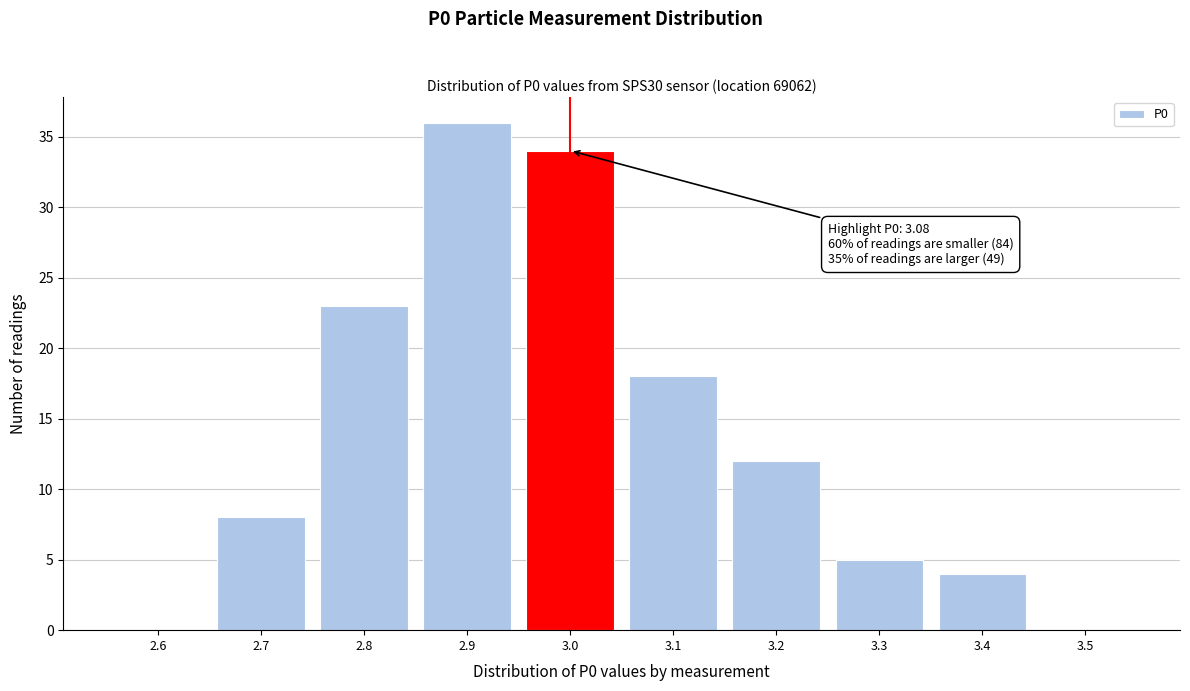

Reading right to left, what are all the values shown in this chart?

3.5=0	3.4=4	3.3=5	3.2=12	3.1=18	3.0=34	2.9=36	2.8=23	2.7=8	2.6=0